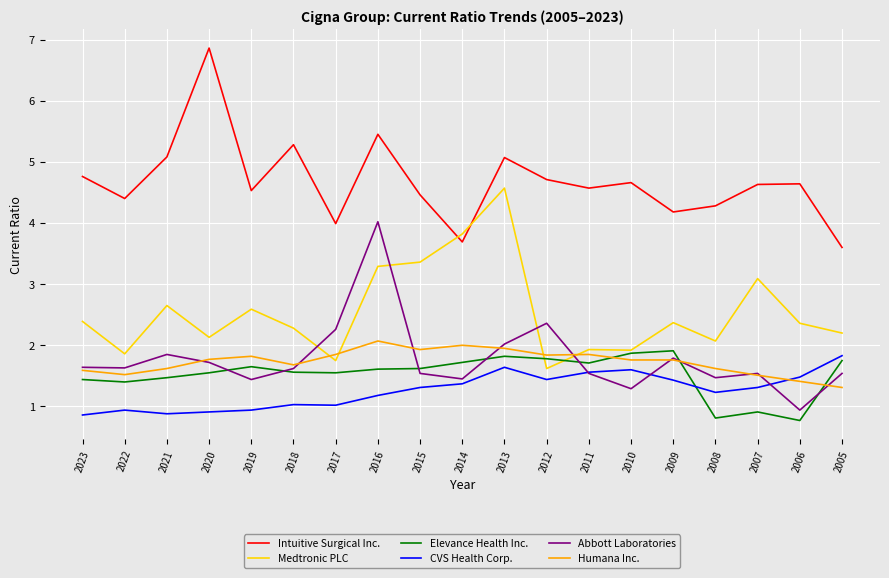

What is the total value across all series at 2011?

13.2